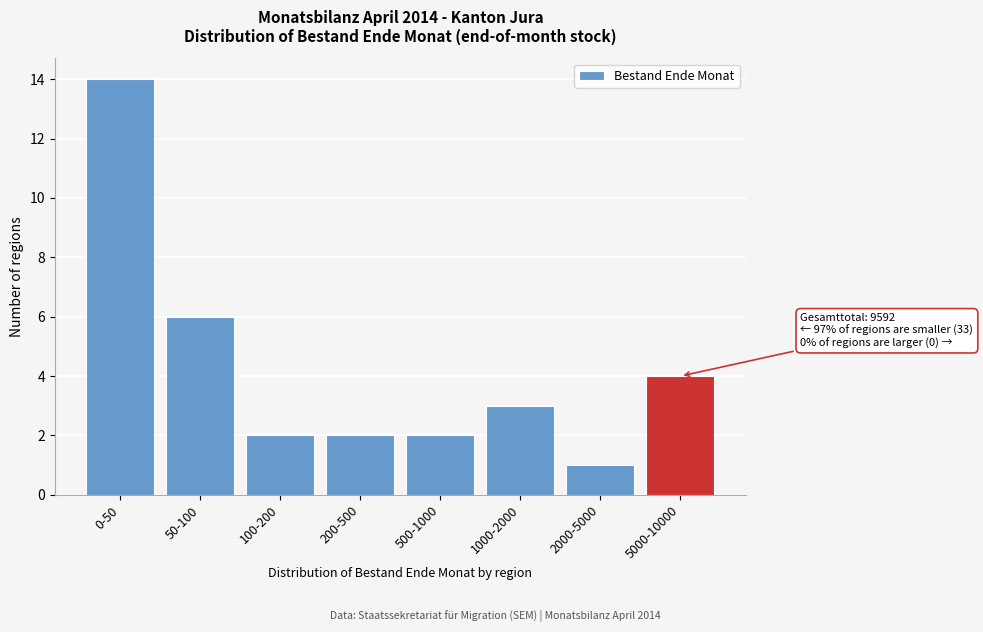

Reading left to right, transcribe all the data shown in this chart.

14	6	2	2	2	3	1	4